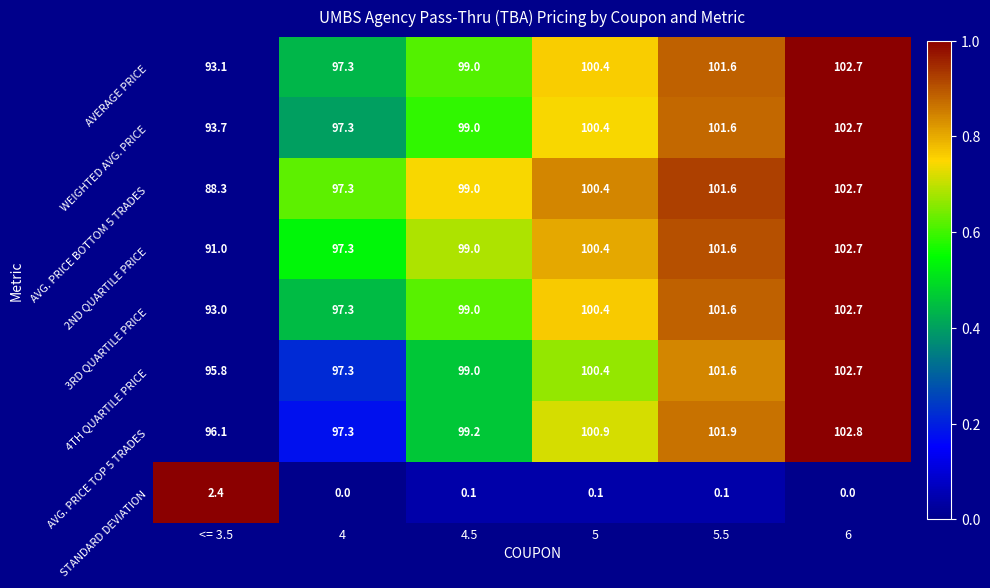

Which series has the largest range (max minus min)?

AVG. PRICE BOTTOM 5 TRADES